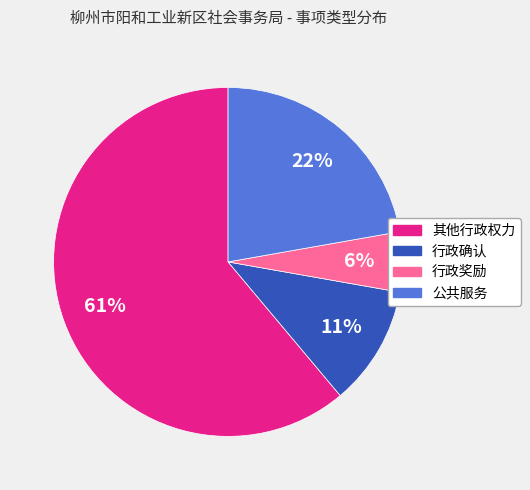

Rank the categories by value from lowest to highest.

行政奖励, 行政确认, 公共服务, 其他行政权力